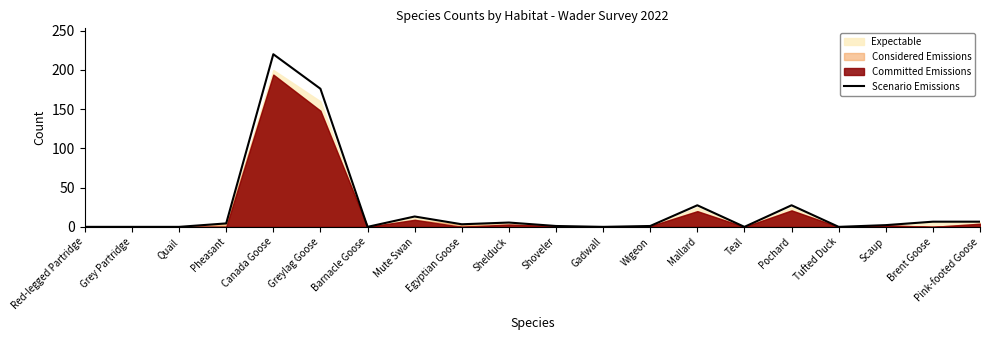

What is the maximum value shown in the chart?

220.0